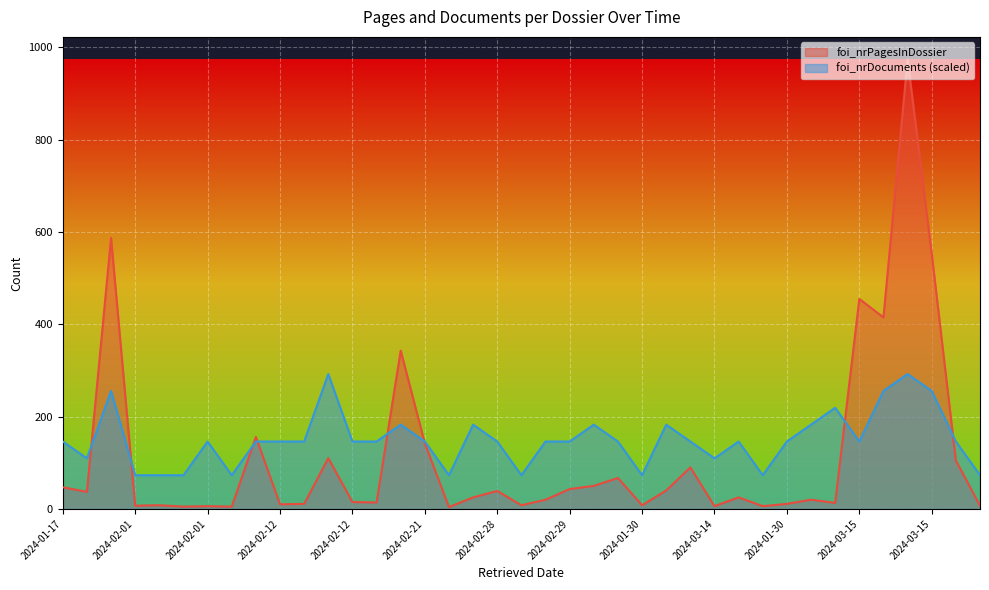

Where does the foi_nrDocuments series first go above 146?

2024-01-17